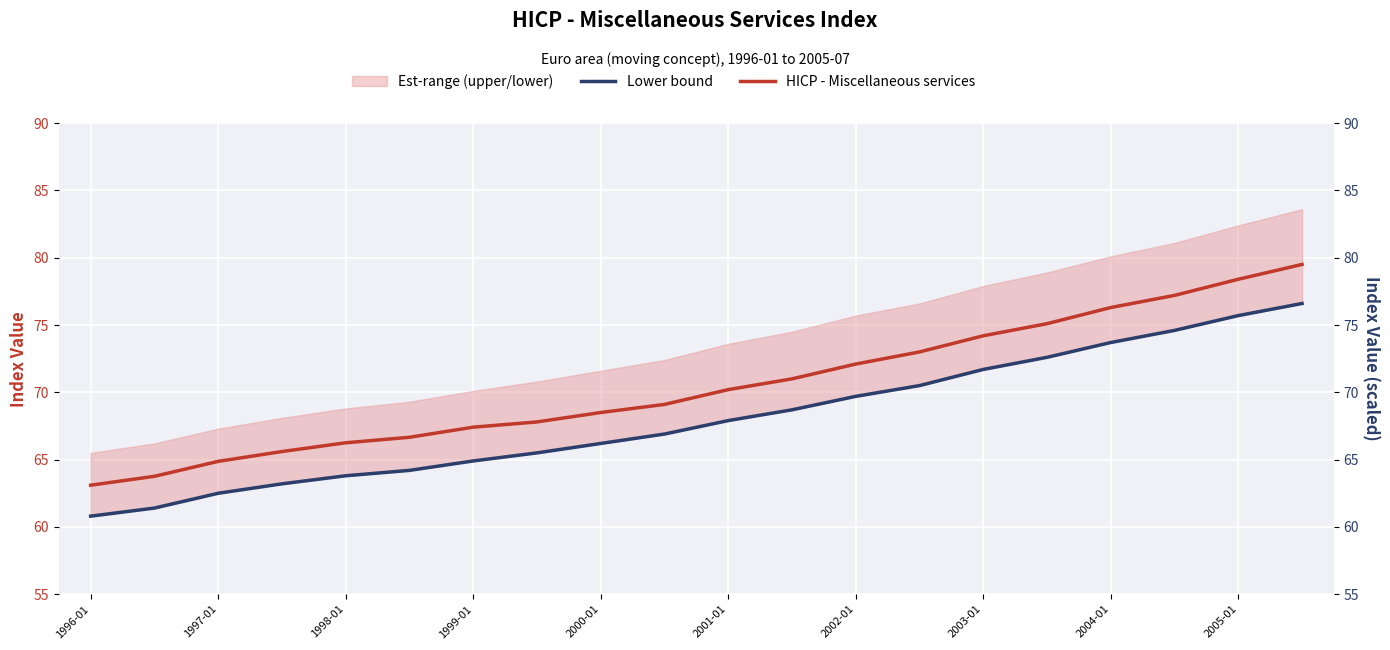

What is the difference between the second highest and second lowest values in the Lower bound series?

14.3